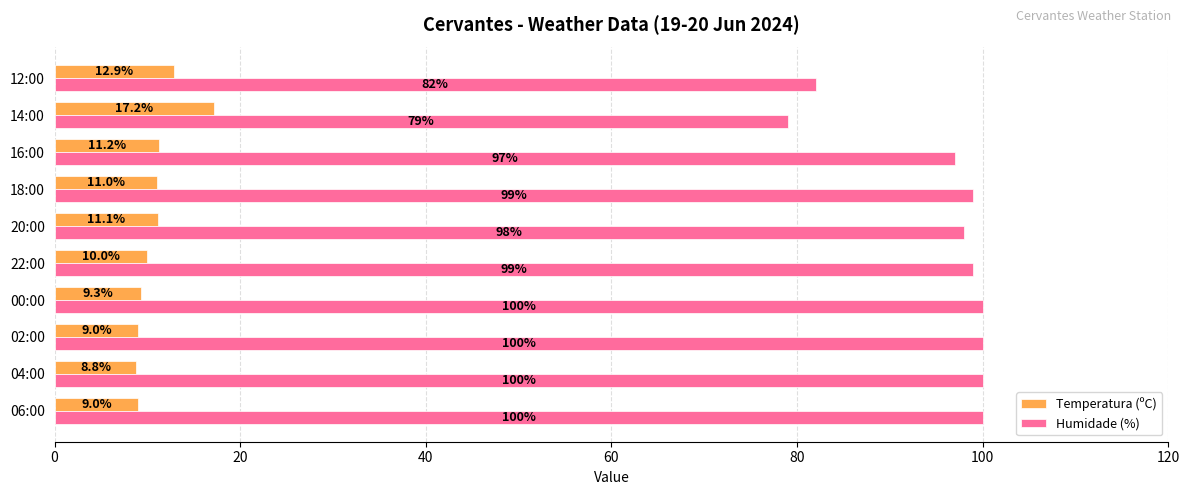

Is the value of Temperatura (ºC) at 12:00 greater than the value of Humidade (%) at 22:00?

No